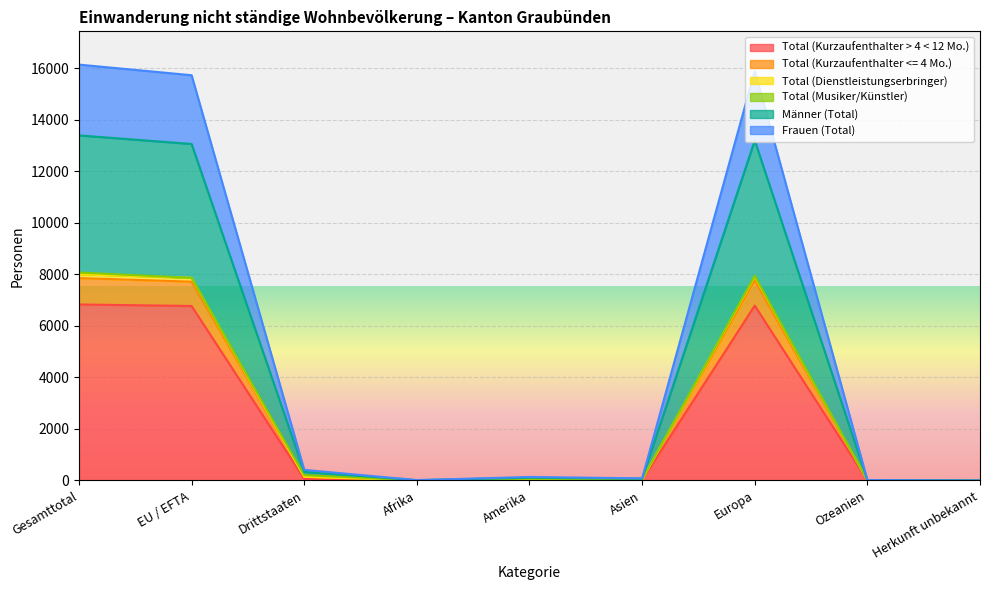

True or false: Frauen (Total) has a value of 10424 at Europa.

False